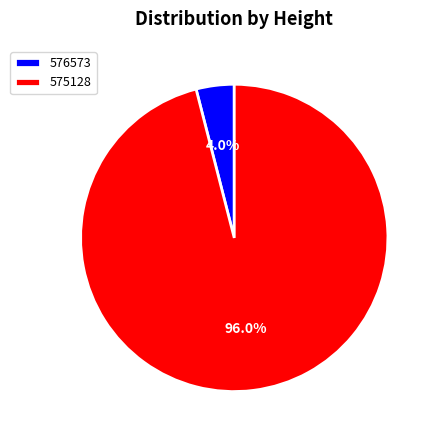

Count the number of slices in the pie.

2